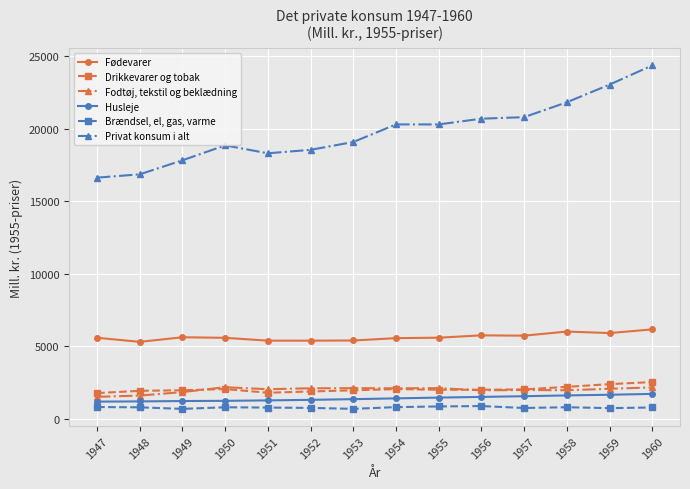

What is the value of the Privat konsum i alt point at the 12th from the left?

21808